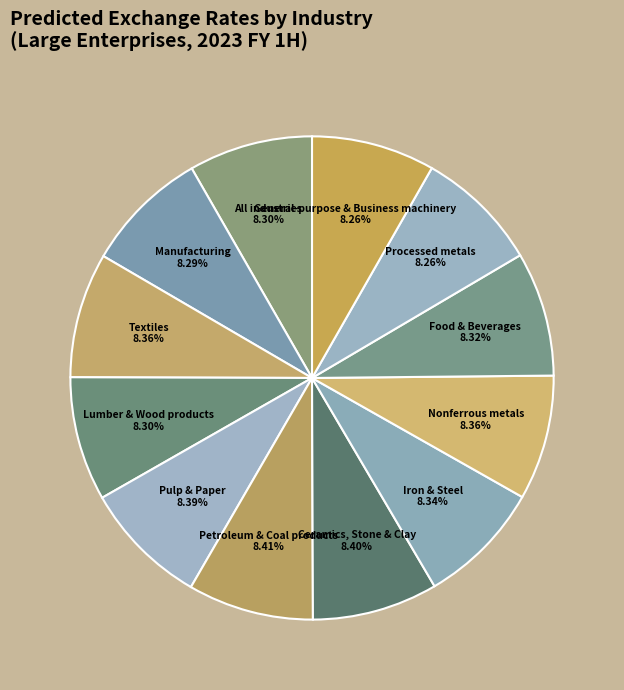

Does Nonferrous metals 8.36% represent more than half of the total?

No